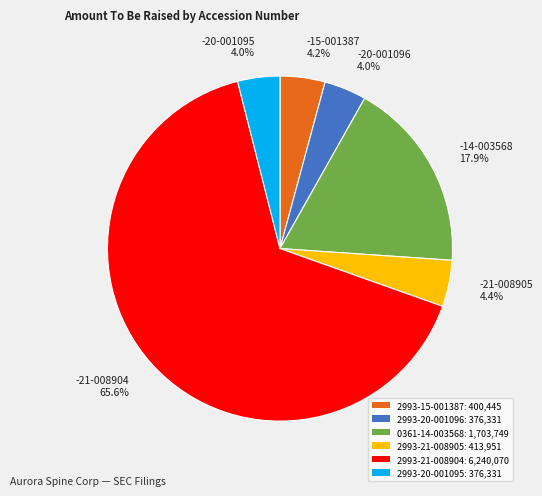

Is there a majority slice in this chart?

Yes